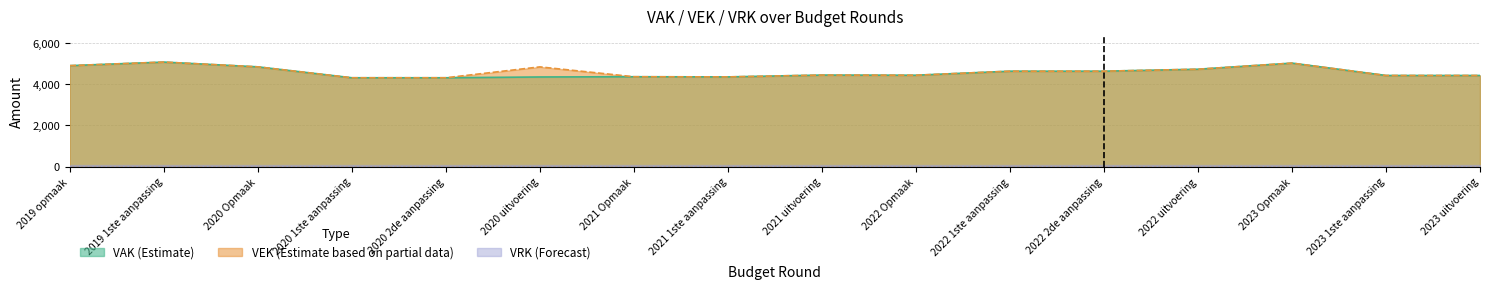

How many lines are shown in the chart?

3